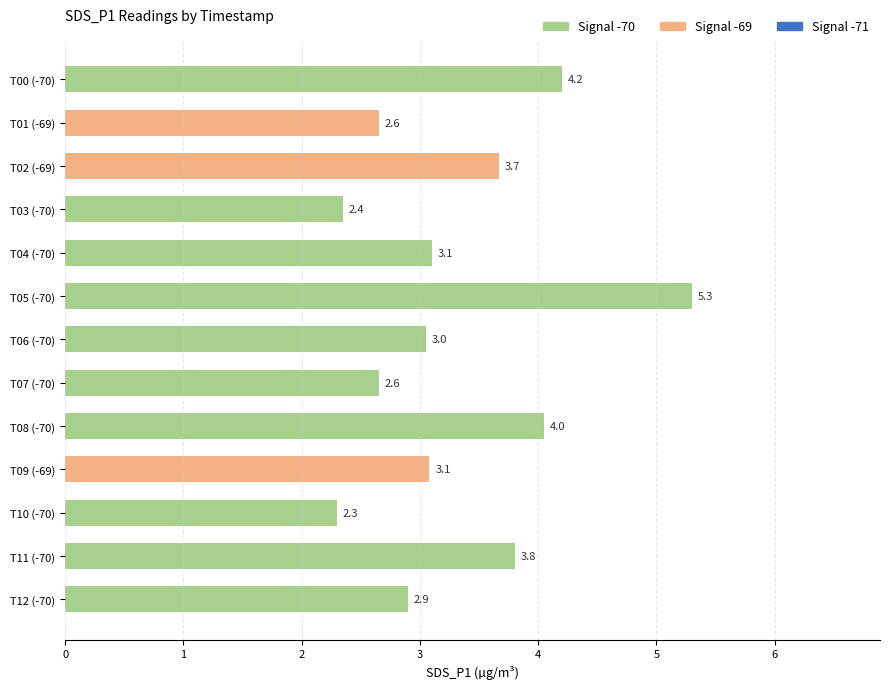

What is the average value?

3.3